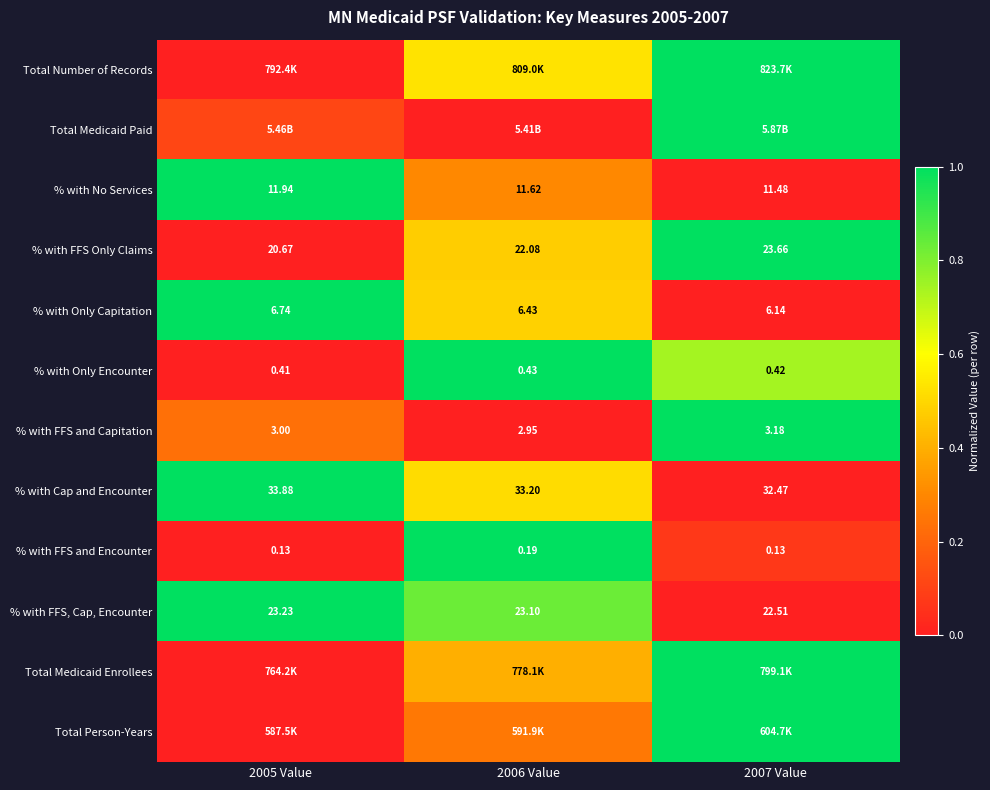

Is the value of % with Only Encounter at 2006 Value greater than the value of % with Only Capitation at 2005 Value?

No